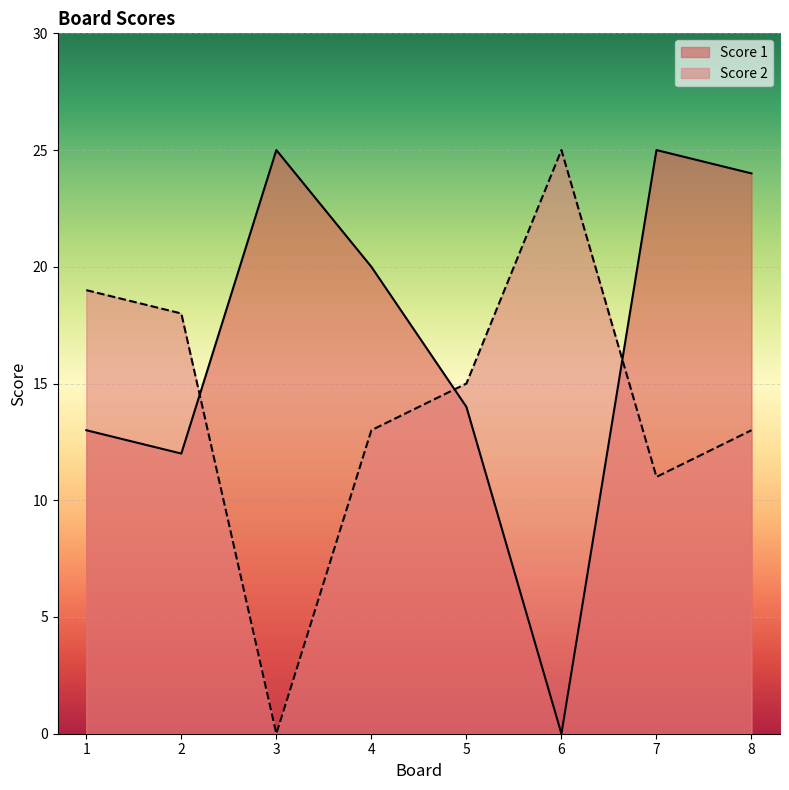

How many values in the Score 1 series are below 20?

4